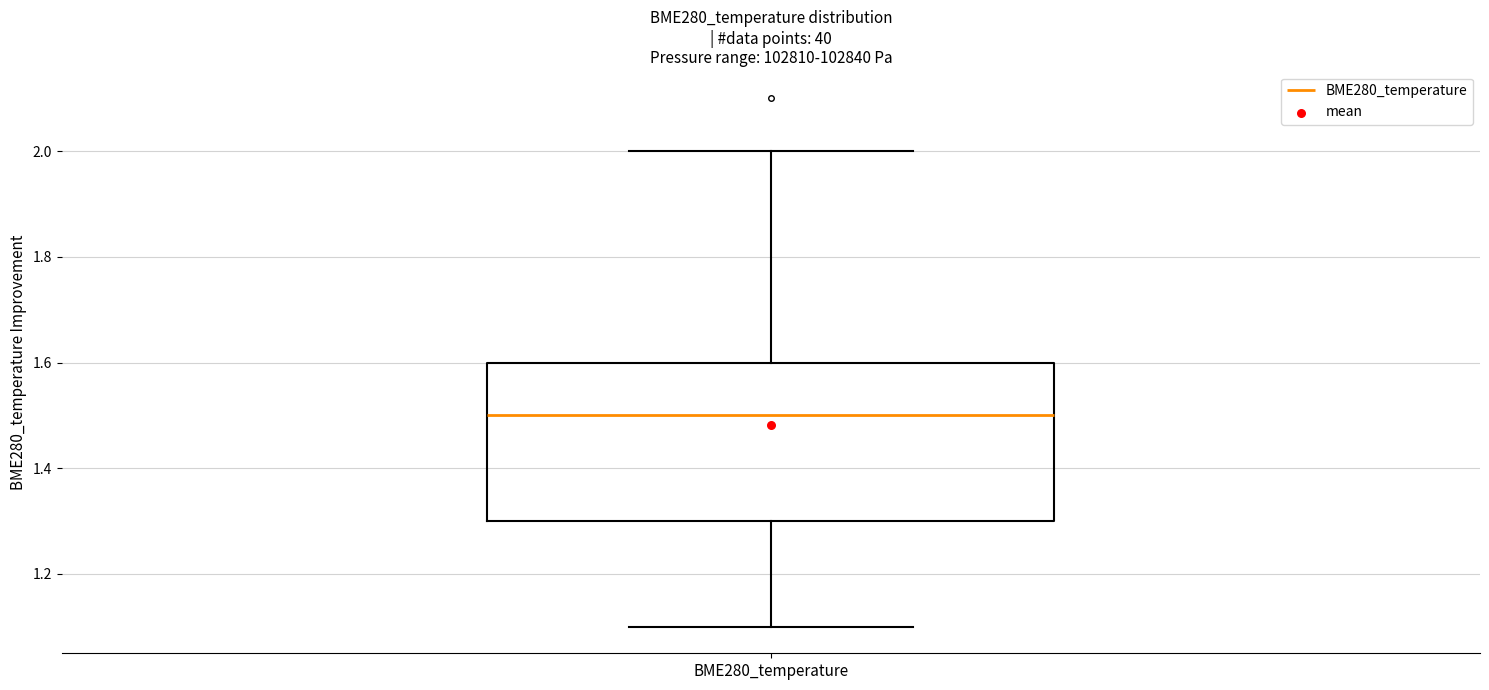

Read this box plot against the y-axis: the position of the median line, the range covered by the box, and the ends of both whiskers. The values are not printed on the chart, so give them approximately, as read against the axis.

median 1.5, box 1.3 to 1.6, whiskers 1.1 to 2.0